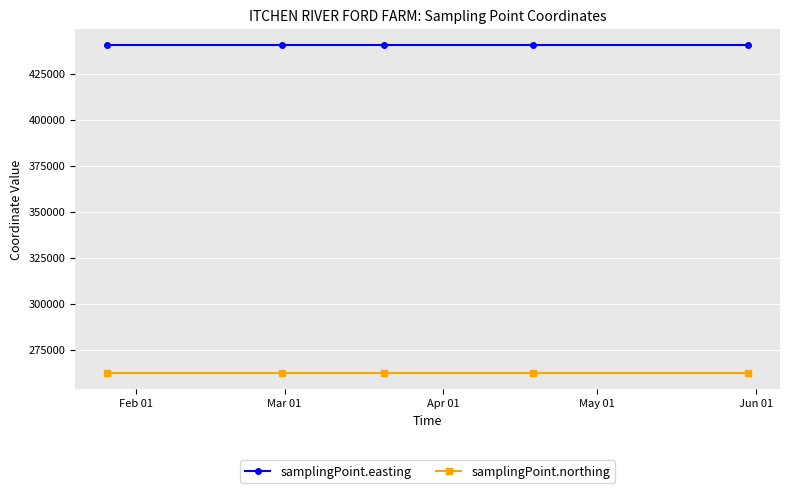

True or false: samplingPoint.northing and samplingPoint.easting intersect in this chart.

False